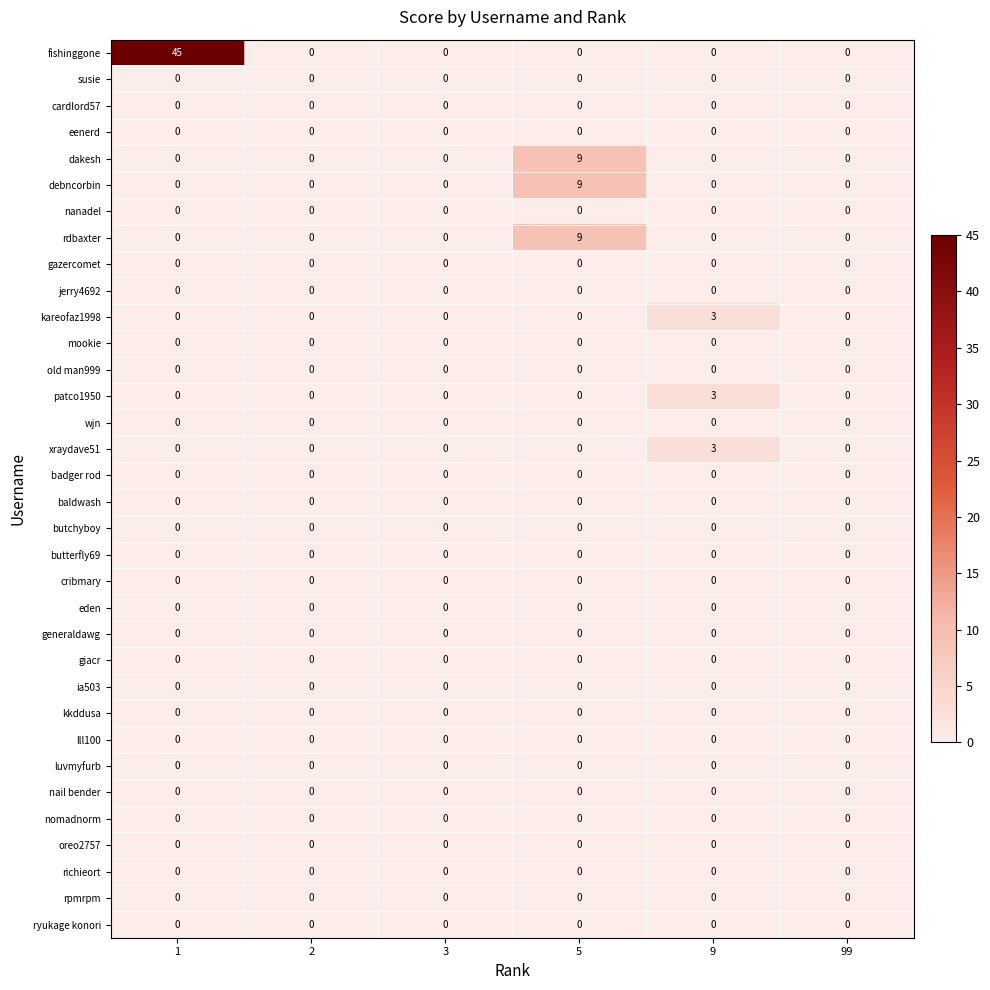

What is the difference between the highest and lowest values at 9?

3